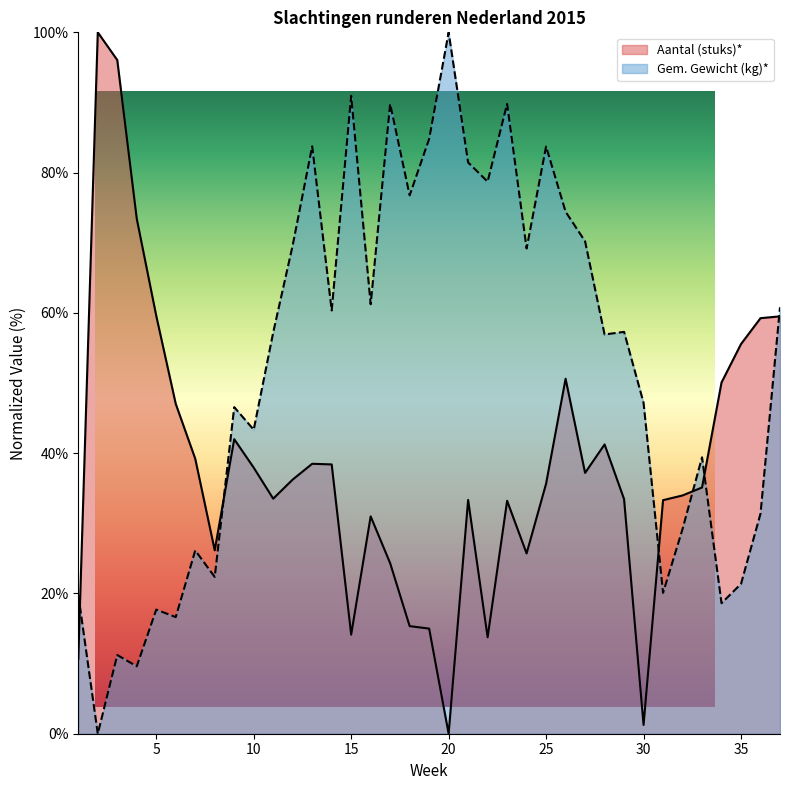

Rank the categories by Aantal (stuks)* value from lowest to highest.

20, 30, 1, 22, 15, 19, 18, 17, 24, 8, 16, 23, 31, 21, 29, 11, 32, 33, 25, 12, 27, 10, 14, 13, 7, 28, 9, 6, 34, 26, 35, 36, 37, 5, 4, 3, 2